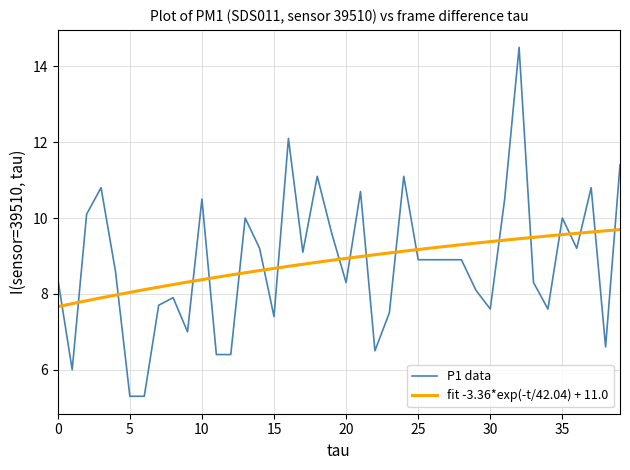

Which series ends up on top after the final intersection of fit -3.36*exp(-t/42.04) + 11.0 and P1 data?

P1 data